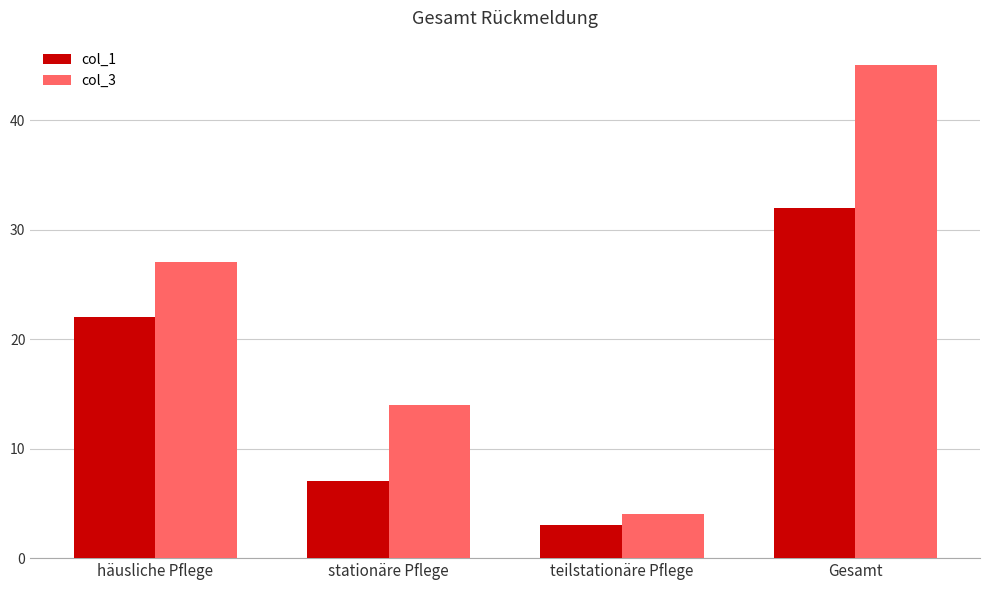

Between stationäre Pflege and Gesamt, which series saw the biggest shift?

col_3